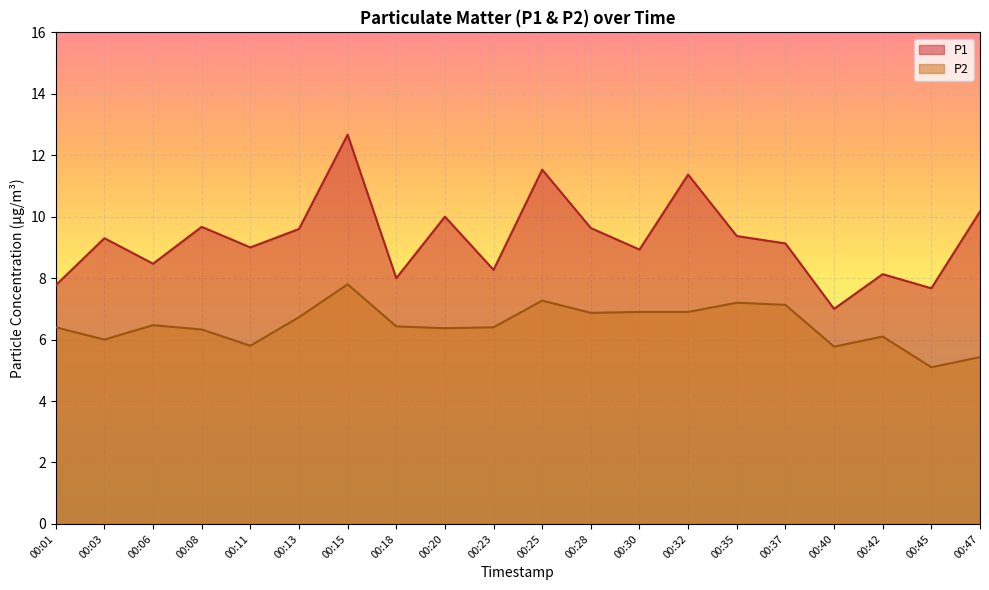

True or false: P2 has more than 0 interior local peaks.

True